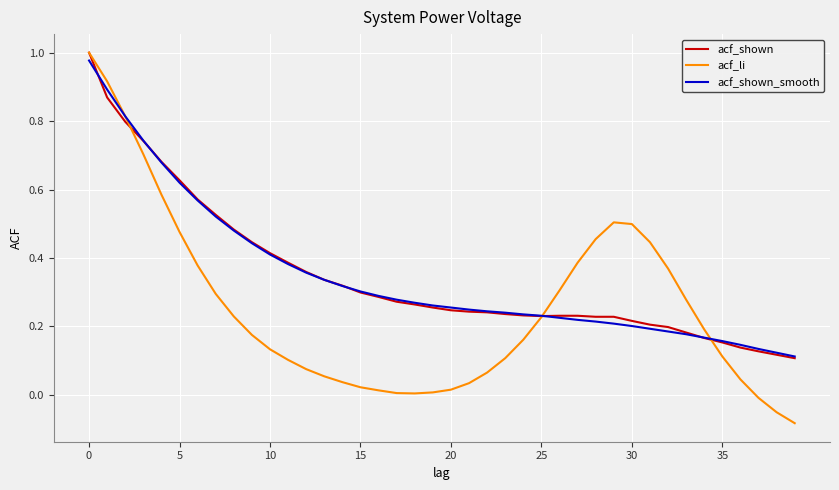

Which series has the largest range (max minus min)?

acf_li